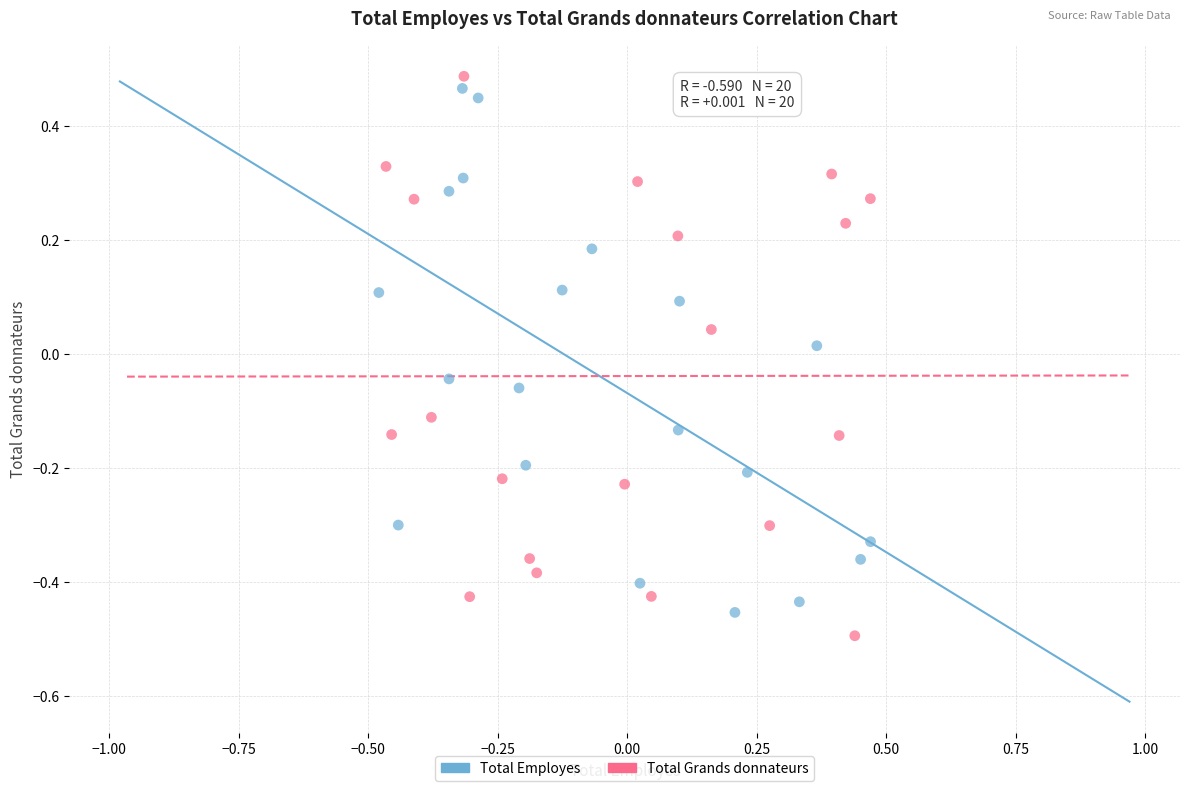

Which series reaches the maximum Y coordinate?

Total Grands donnateurs